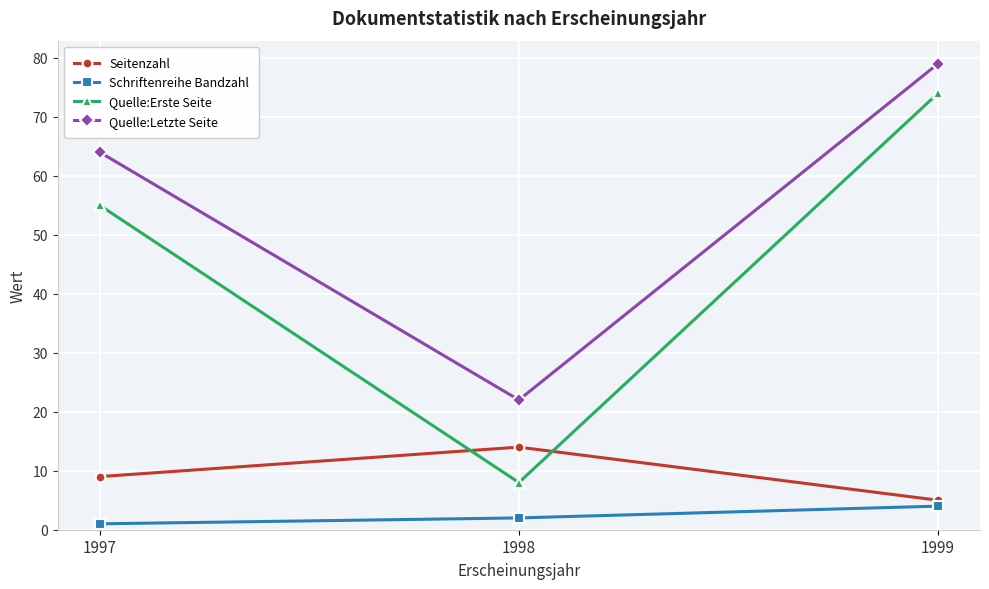

What is the difference between the second highest and minimum values in the Quelle:Letzte Seite series?

42